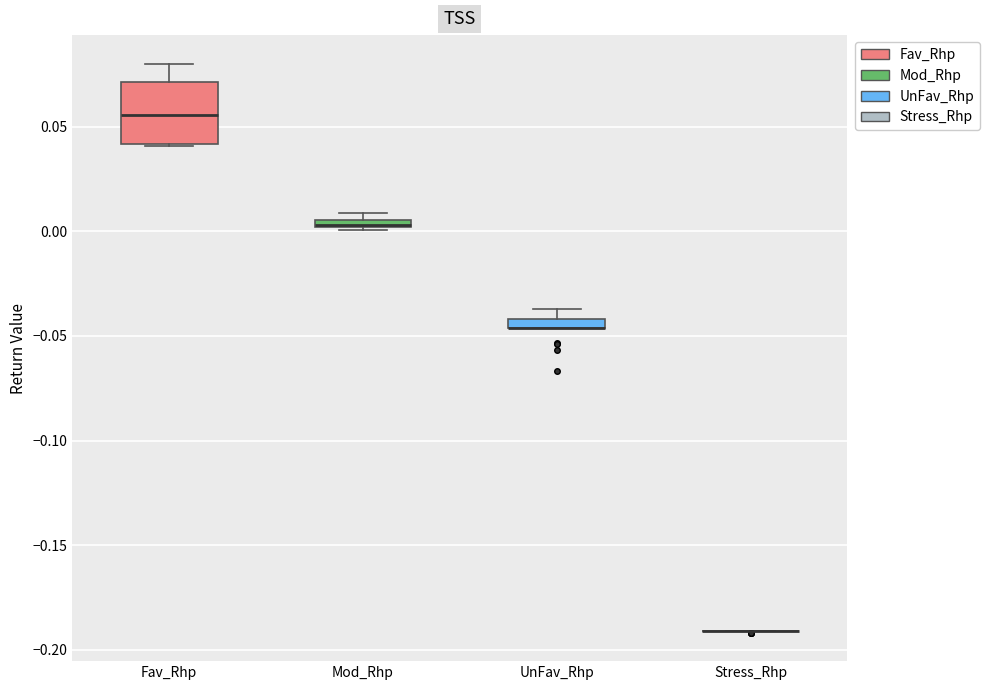

Where does the median line of the box for Fav_Rhp sit on the y-axis? The values are not printed on the chart, so give them approximately, as read against the axis.

0.055